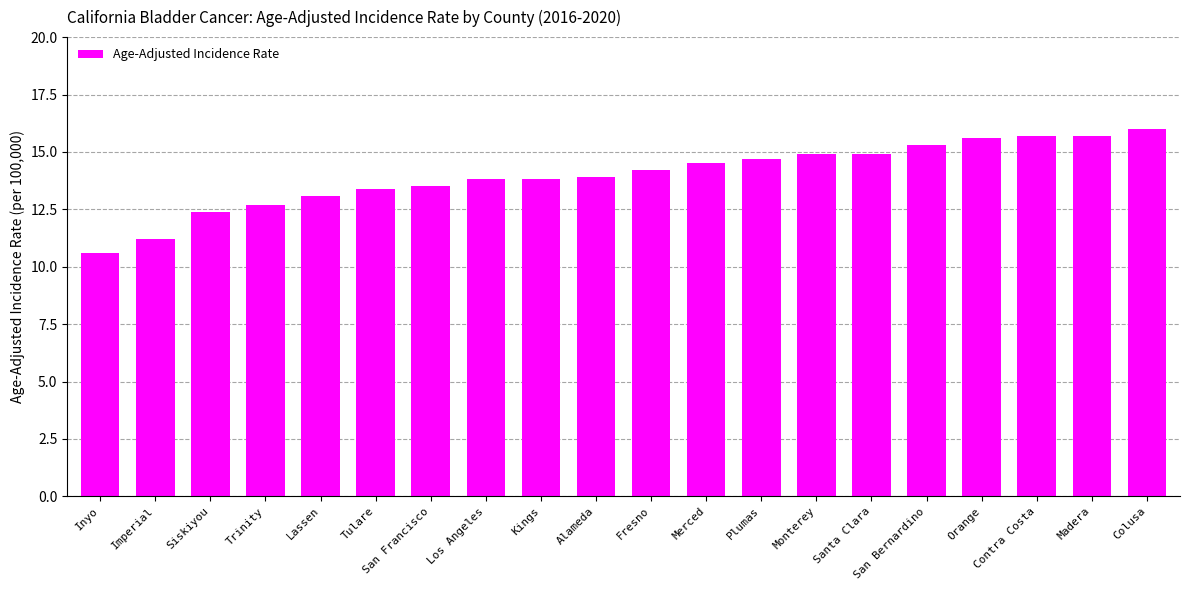

What is the sum of all values?

279.9